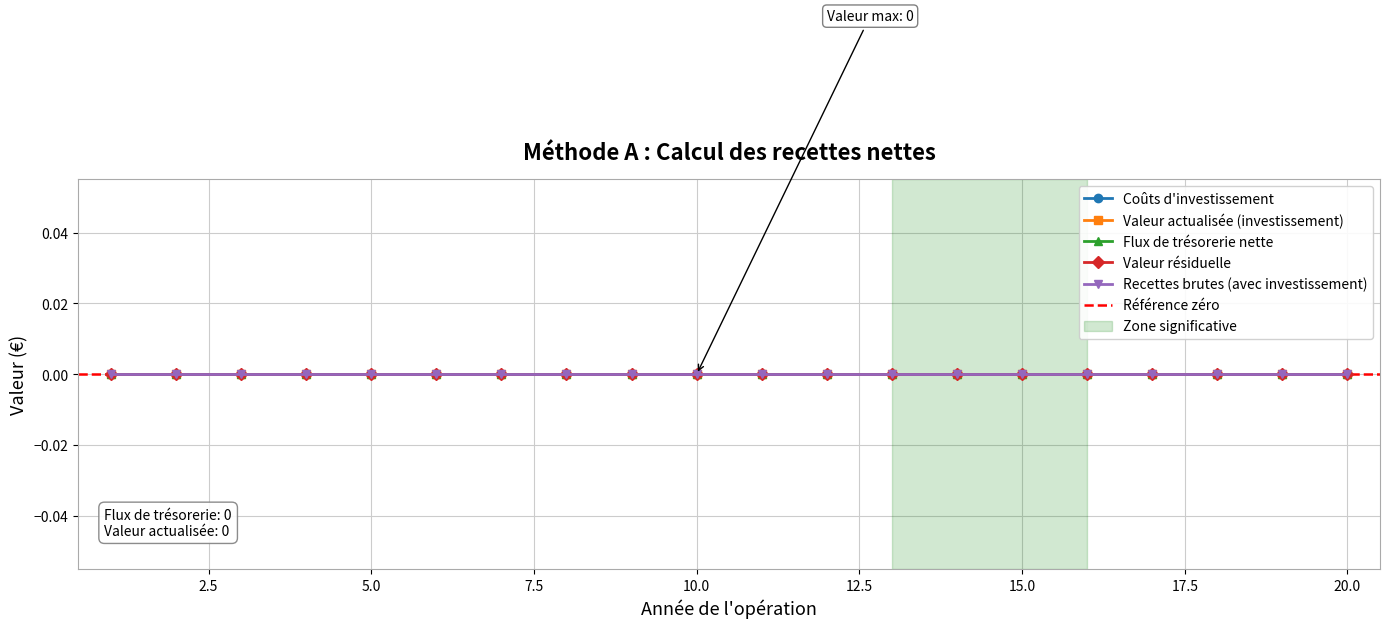

Which category has the lowest value in the Valeur actualisée (investissement) series?

1